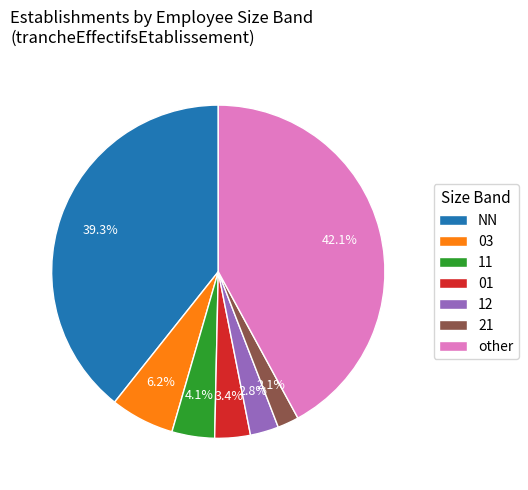

Which slice is the smallest?

21